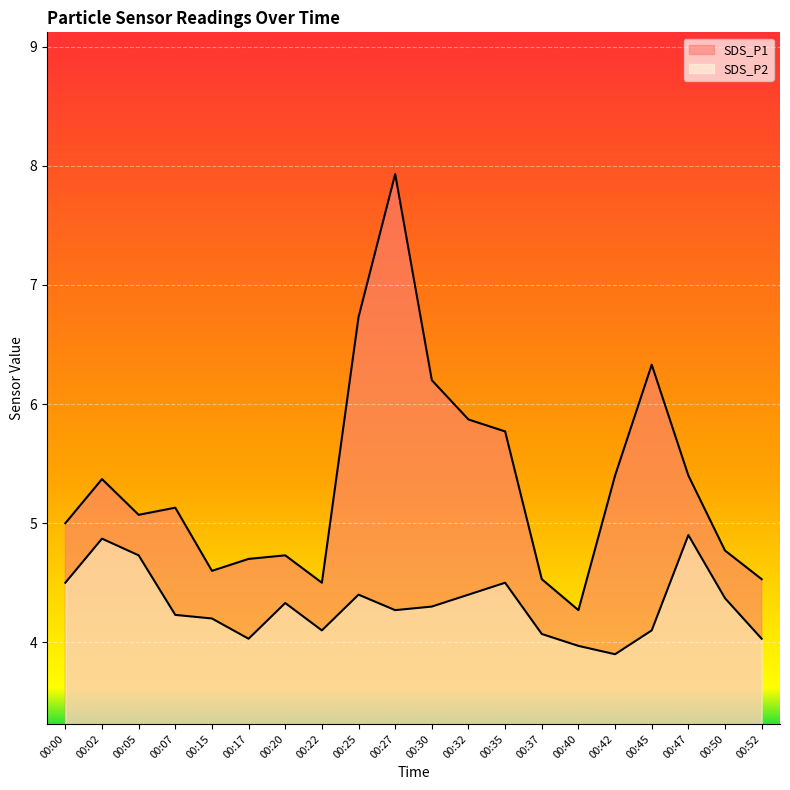

In SDS_P2, how many points are higher than both neighbors (excluding endpoints)?

5